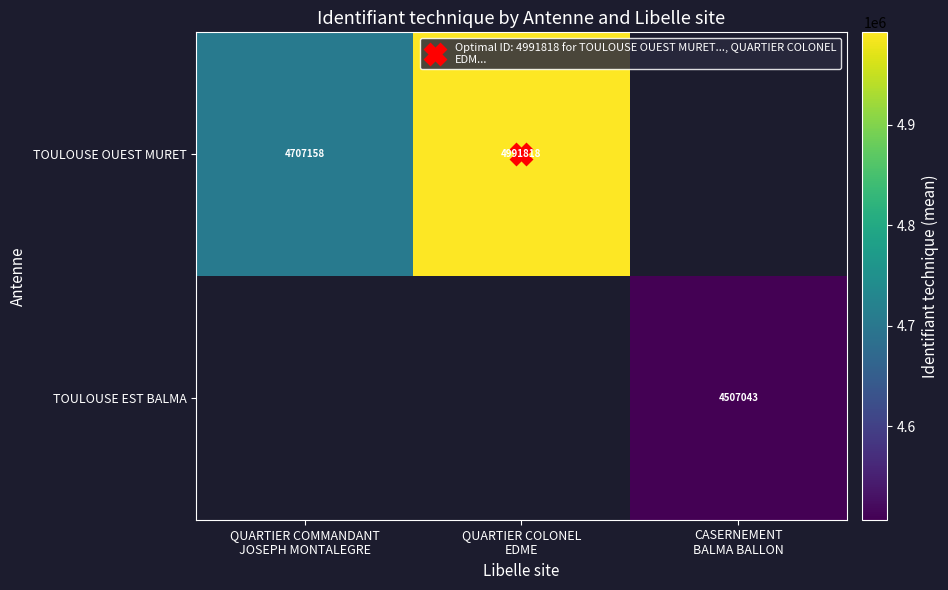

List the series in order of their overall mean, highest first.

TOULOUSE OUEST MURET, TOULOUSE EST BALMA